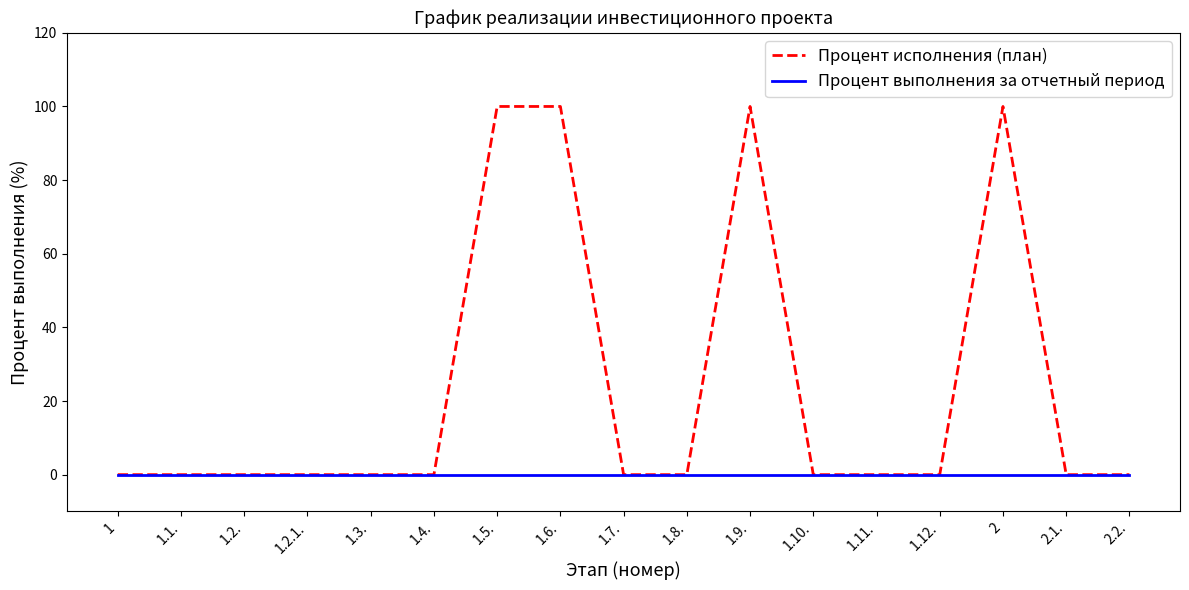

The Процент выполнения за отчетный период series shows 0 at 1.2.. True or false?

True